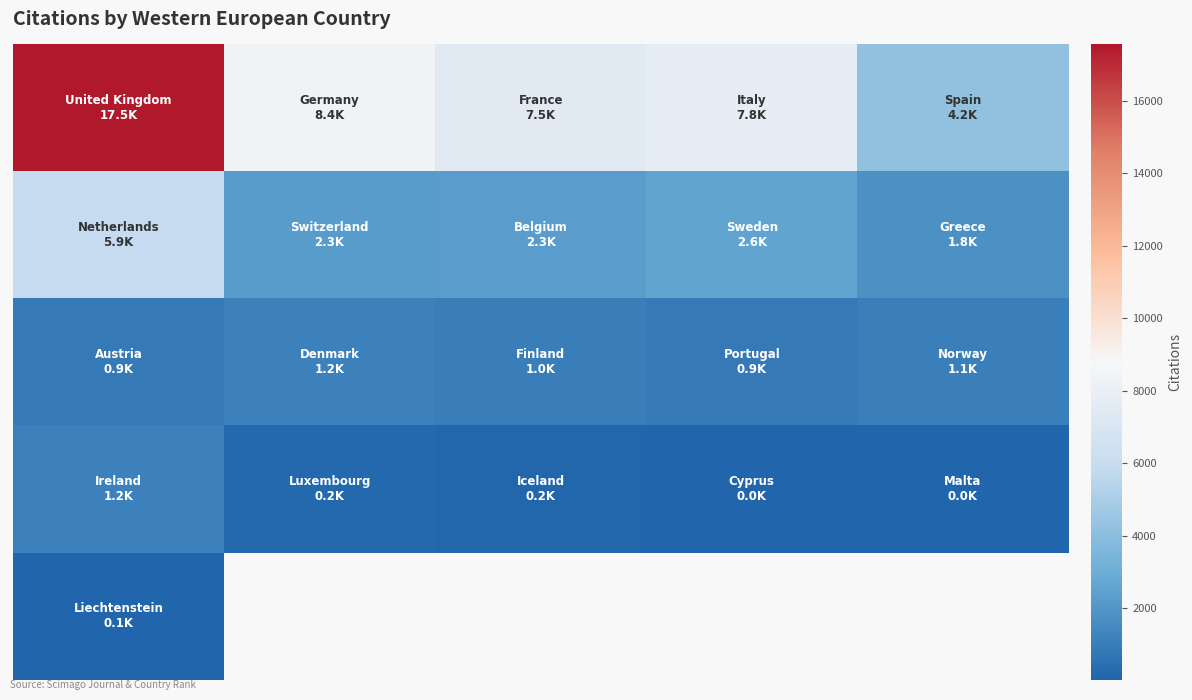

At how many categories does at least one series exceed 987?

5